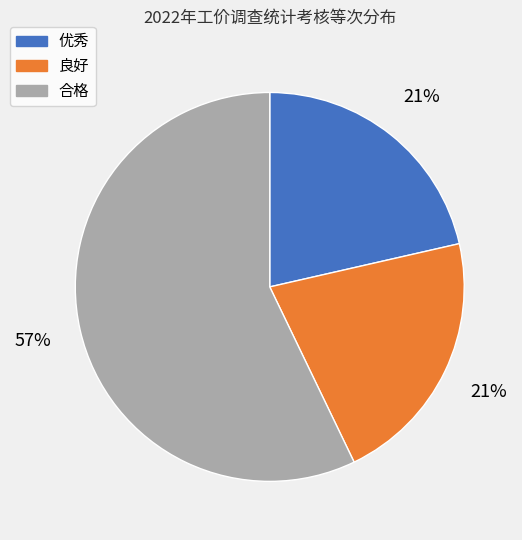

Is there a majority slice in this chart?

Yes